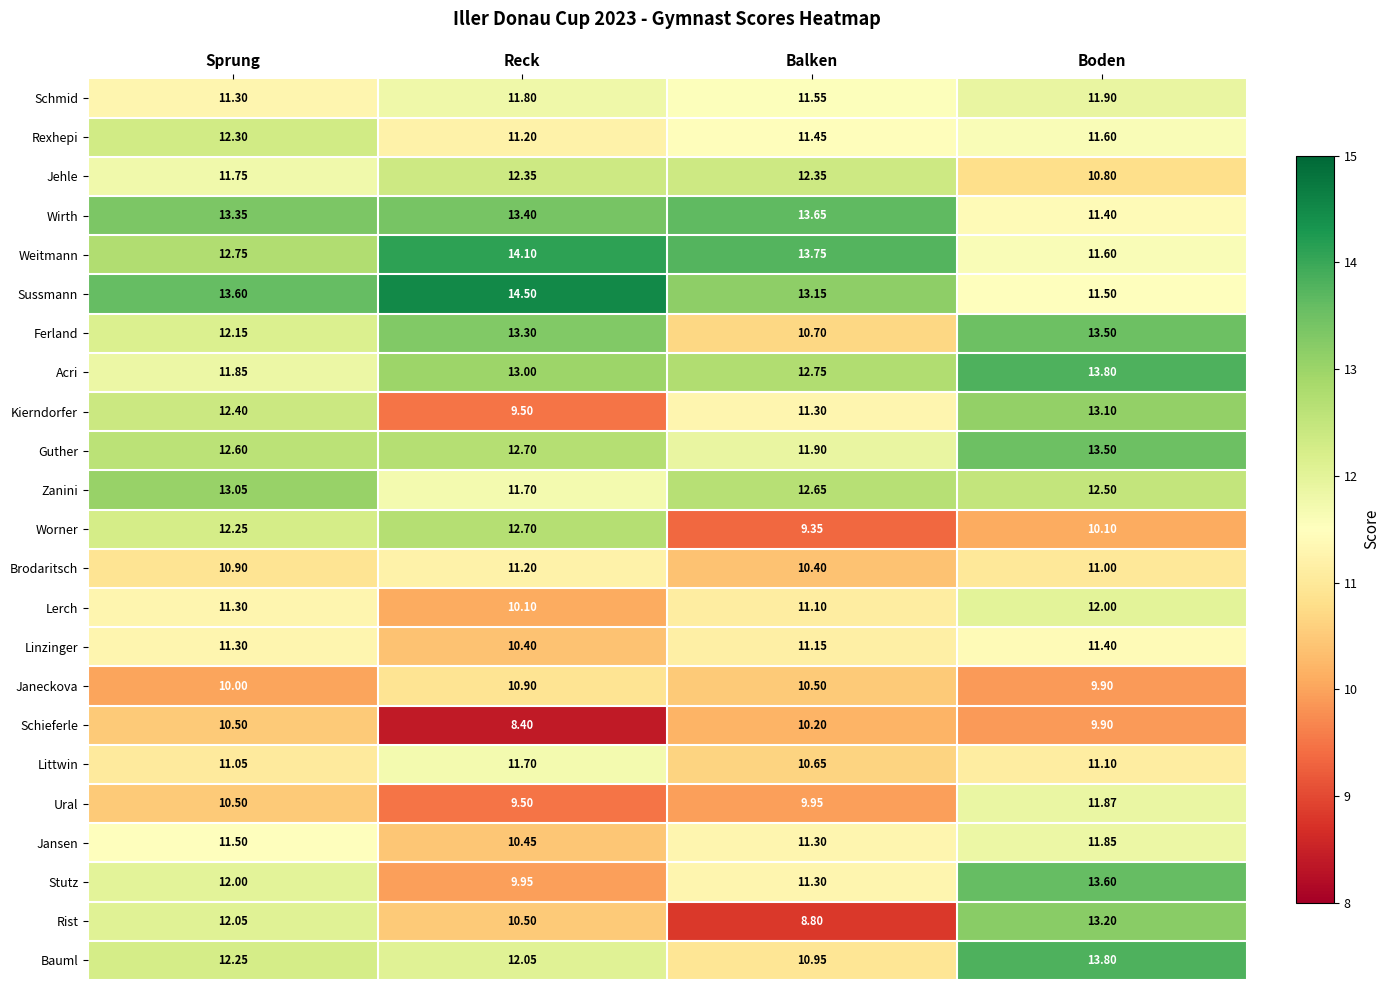

Which series changed the most between Reck and Boden?

Stutz